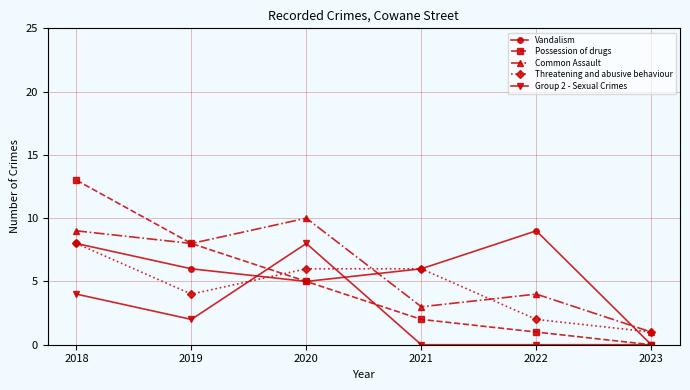

What is the difference between the maximum and minimum values in the Group 2 - Sexual Crimes series?

8